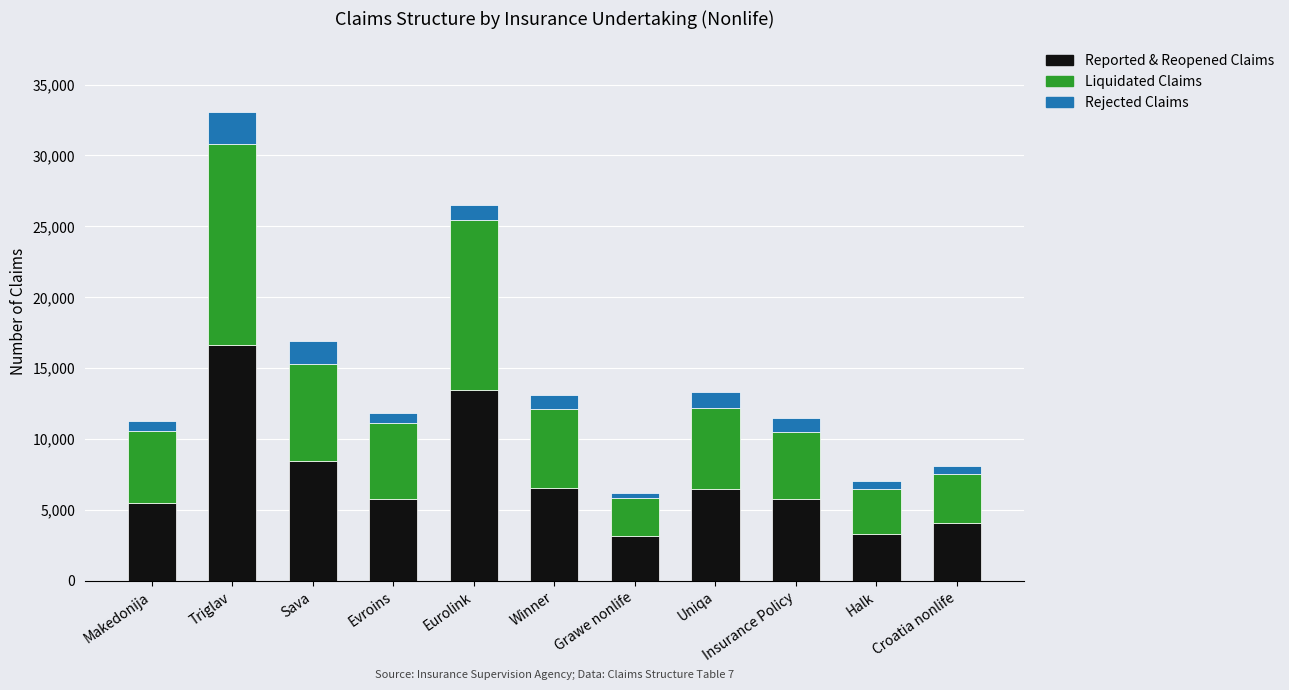

At which category is the sum across all series the highest?

Triglav